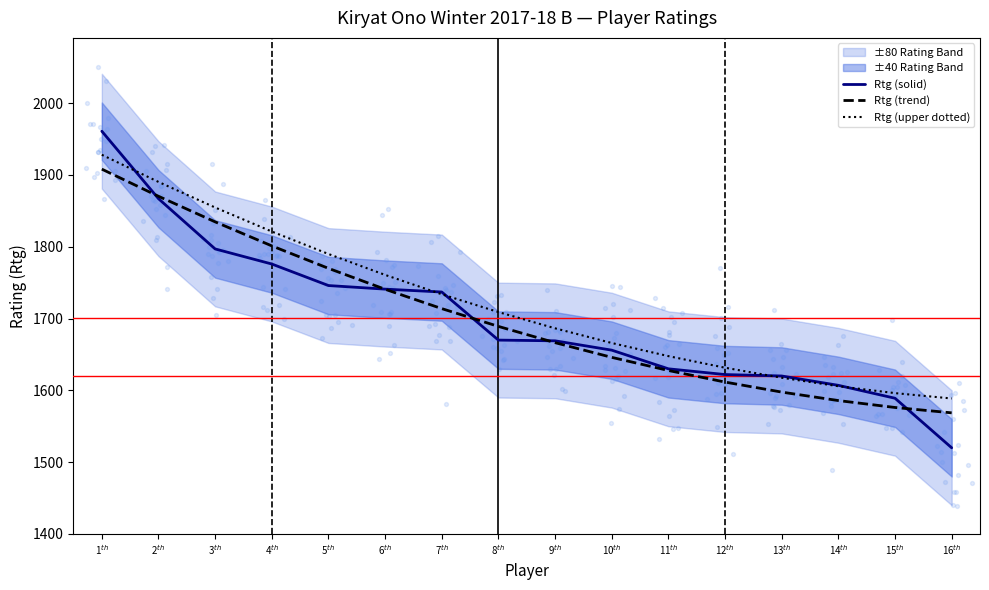

Is the value of Rtg (trend) at 4$^{th}$ greater than the value of Rtg (upper dotted) at 6$^{th}$?

Yes